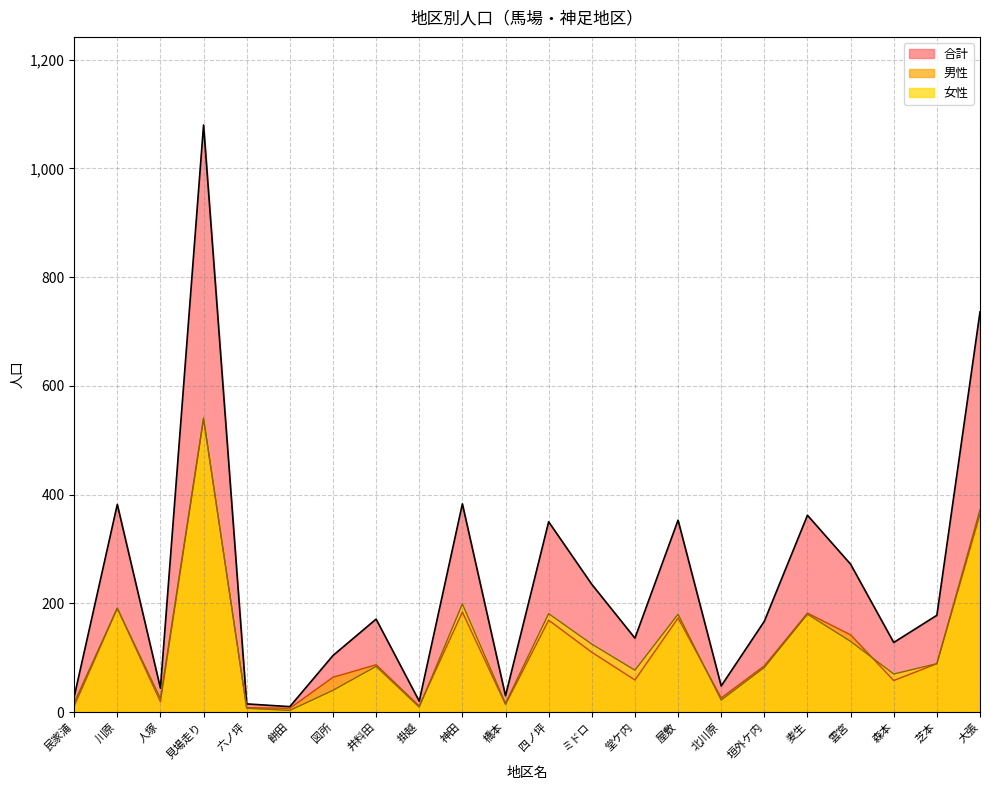

Reading right to left, list all the values displayed in this chart.

合計: 大張=736	芝本=178	森本=128	雲宮=272	麦生=362	垣外ケ内=167	北川原=48	屋敷=353	堂ケ内=136	ミドロ=235	四ノ坪=350	橋本=30	神田=383	掛越=20	井料田=171	図所=104	餅田=10	六ノ坪=15	見場走り=1080	人塚=44	川原=382	民家浦=28
男性: 大張=364	芝本=89	森本=58	雲宮=142	麦生=182	垣外ケ内=85	北川原=26	屋敷=173	堂ケ内=59	ミドロ=110	四ノ坪=169	橋本=14	神田=184	掛越=11	井料田=87	図所=64	餅田=7	六ノ坪=8	見場走り=539	人塚=19	川原=191	民家浦=11
女性: 大張=372	芝本=89	森本=70	雲宮=130	麦生=180	垣外ケ内=82	北川原=22	屋敷=180	堂ケ内=77	ミドロ=125	四ノ坪=181	橋本=16	神田=199	掛越=9	井料田=84	図所=40	餅田=3	六ノ坪=7	見場走り=541	人塚=25	川原=191	民家浦=17